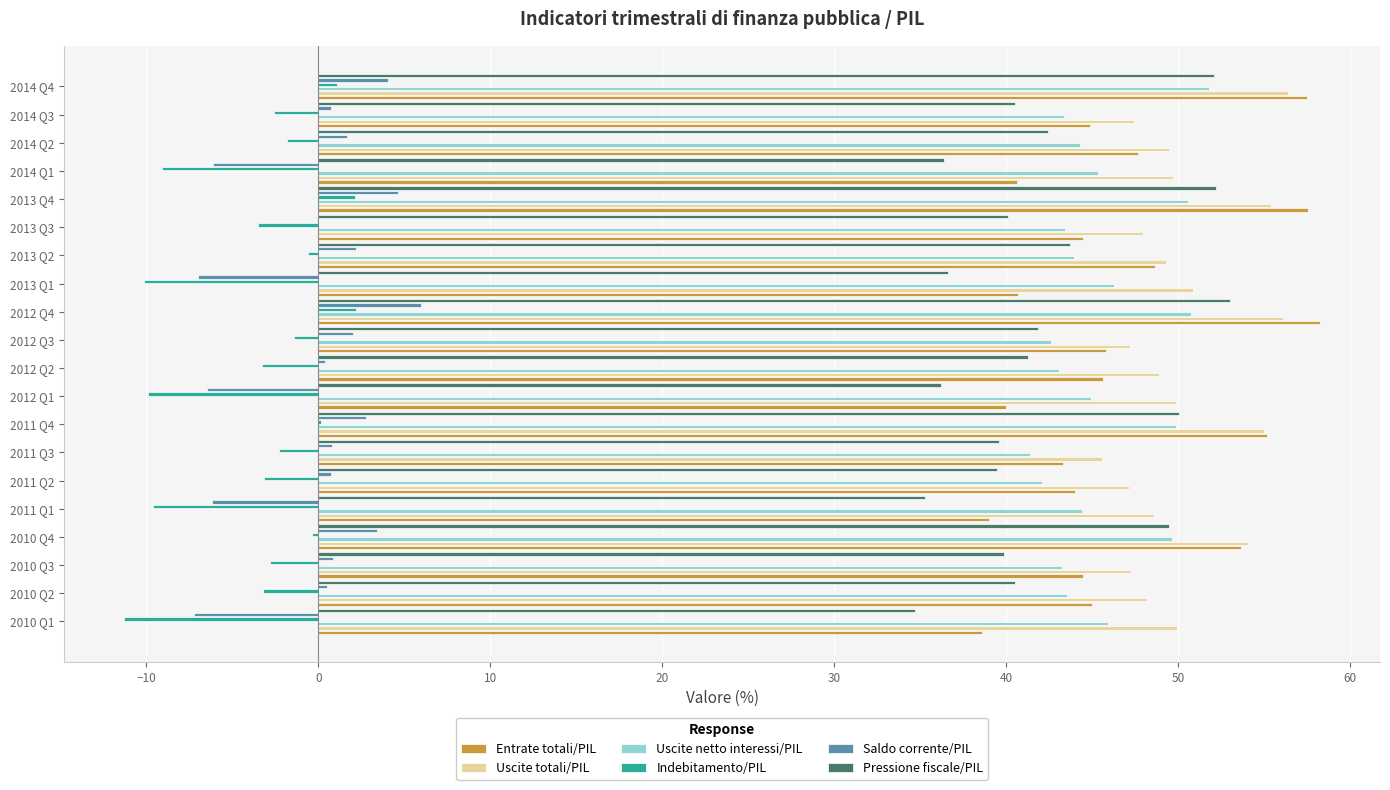

What is the total value across all series at 2012 Q4?

226.3